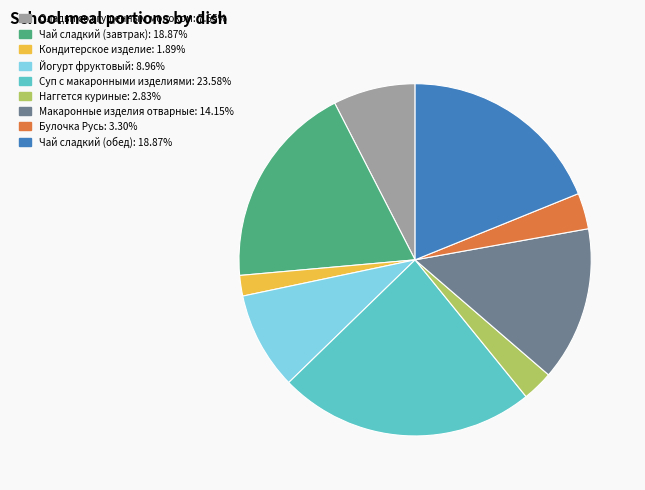

Is there any slice that represents more than half of the pie?

No